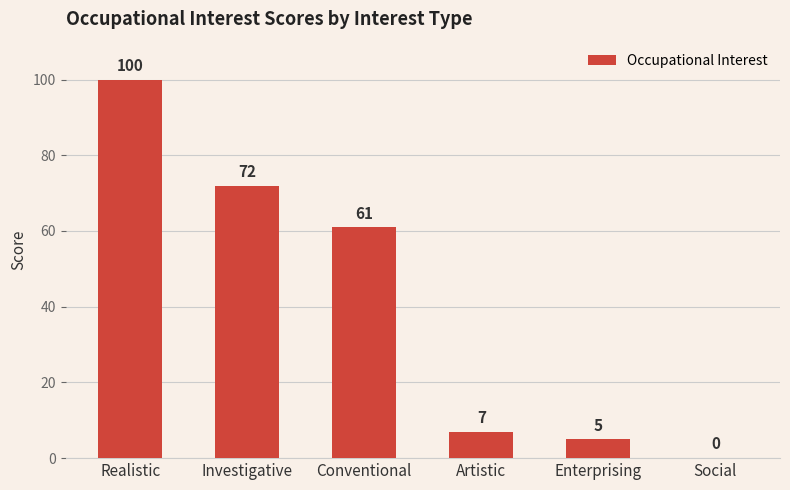

How many values are above zero?

5